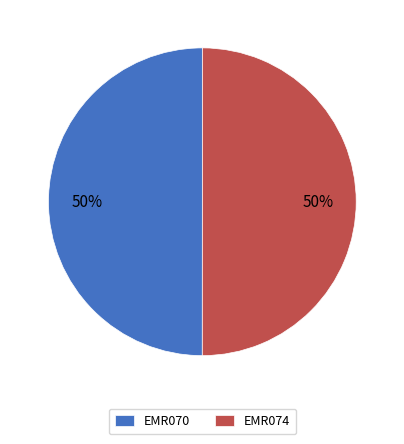

Is the sum of EMR074 and EMR070 greater than half?

Yes